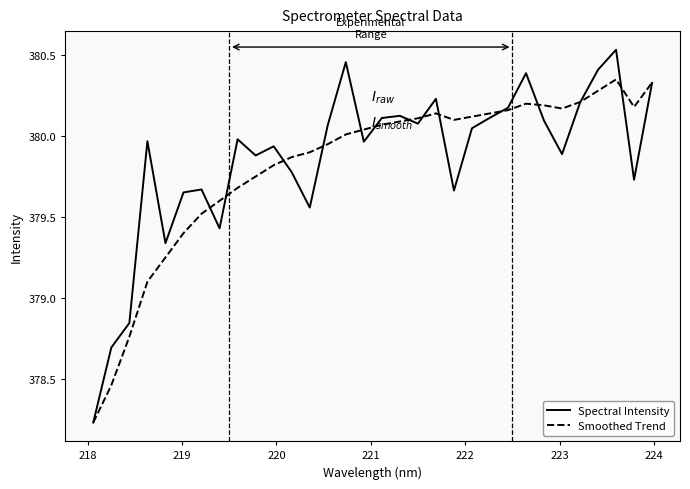

List the series in order of their peak value, highest first.

Spectral Intensity, Smoothed Trend